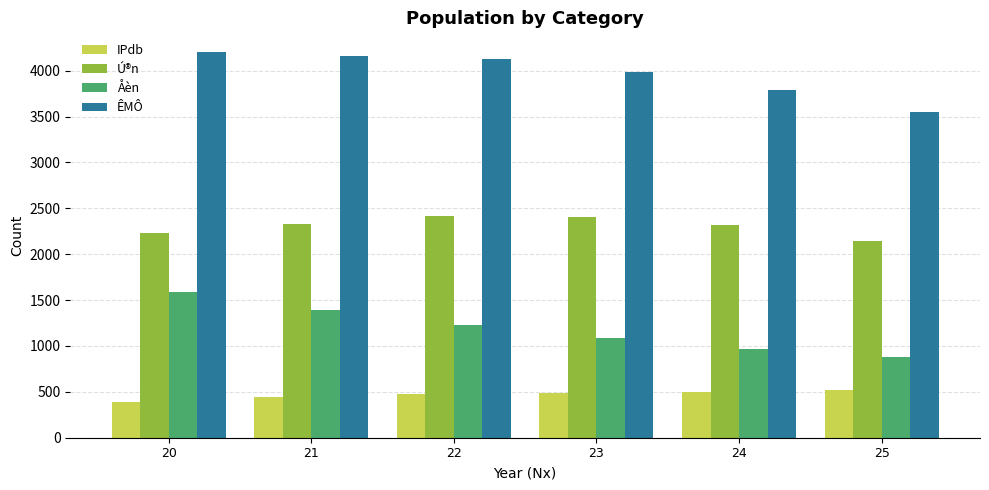

What is the maximum value shown in the chart?

4208